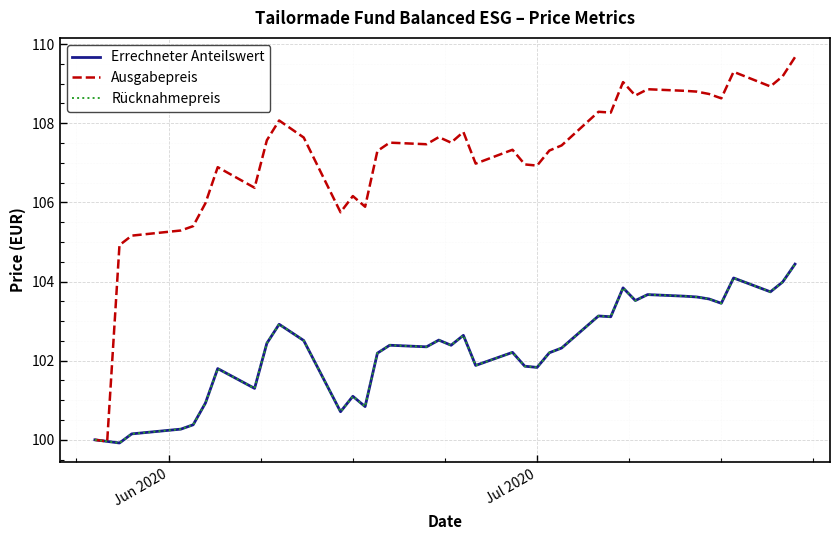

What is the lowest value of the Errechneter Anteilswert series?

99.9